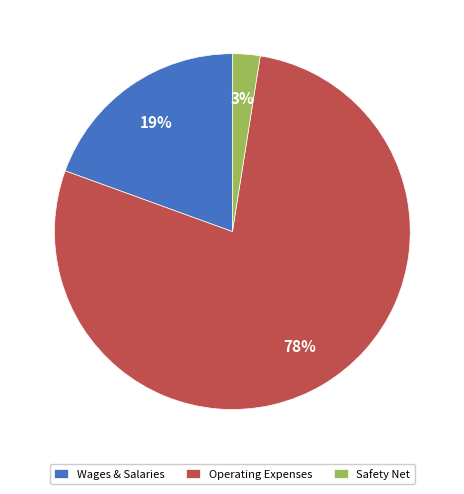

Count the number of slices in the pie.

3